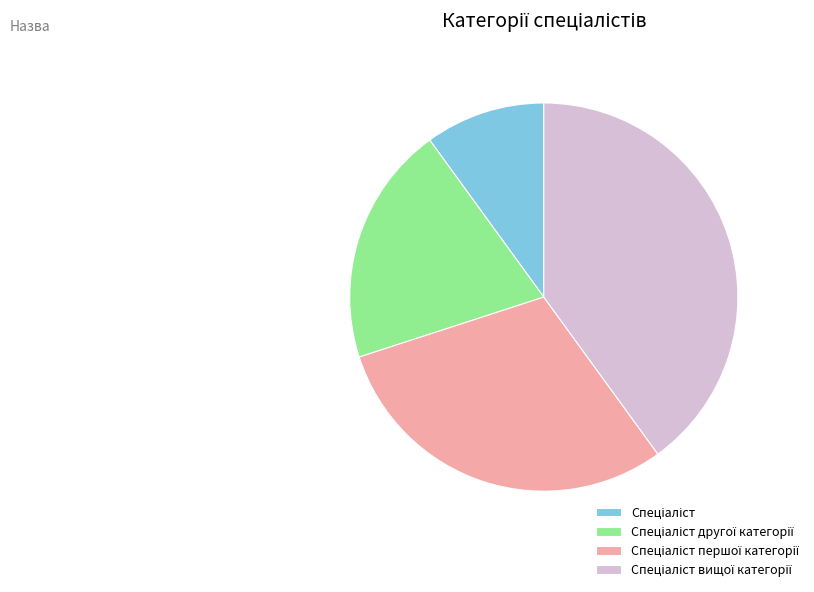

Does any single category account for the majority?

No